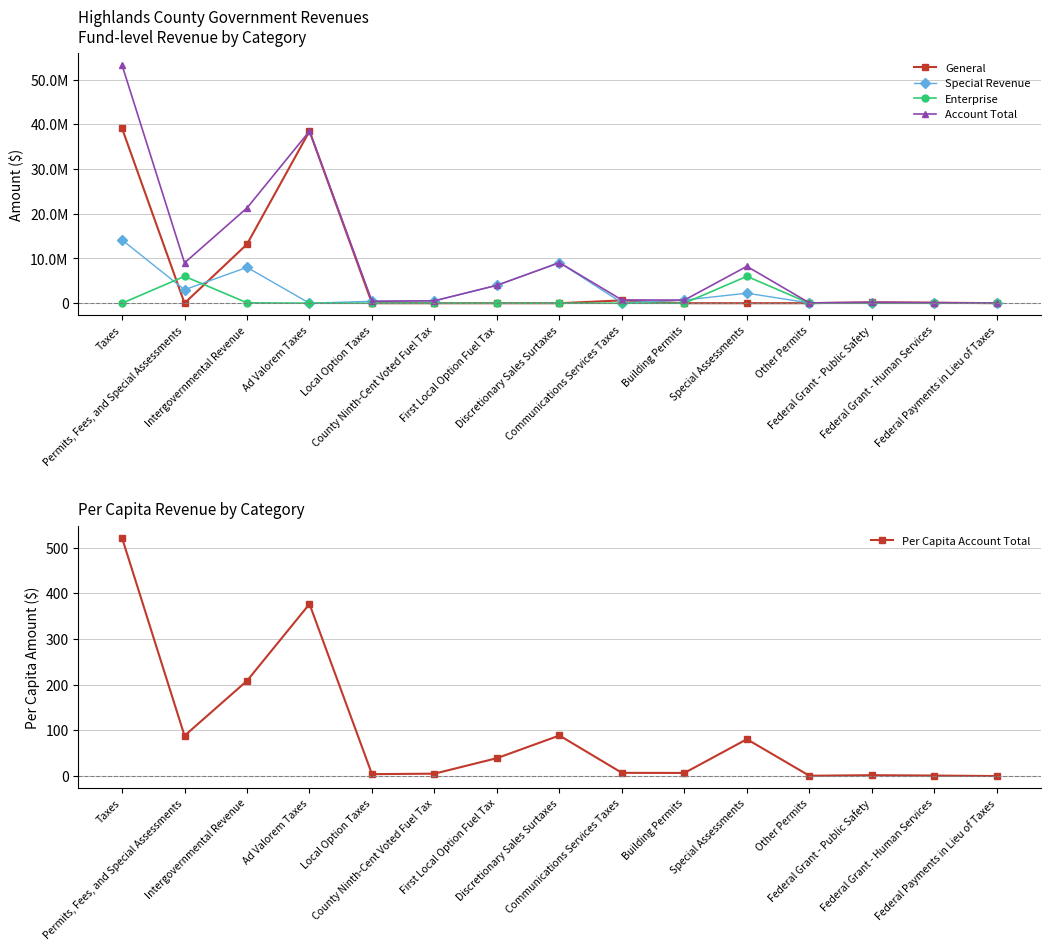

What is the difference between the maximum and minimum values in the Enterprise series?

6005768.0